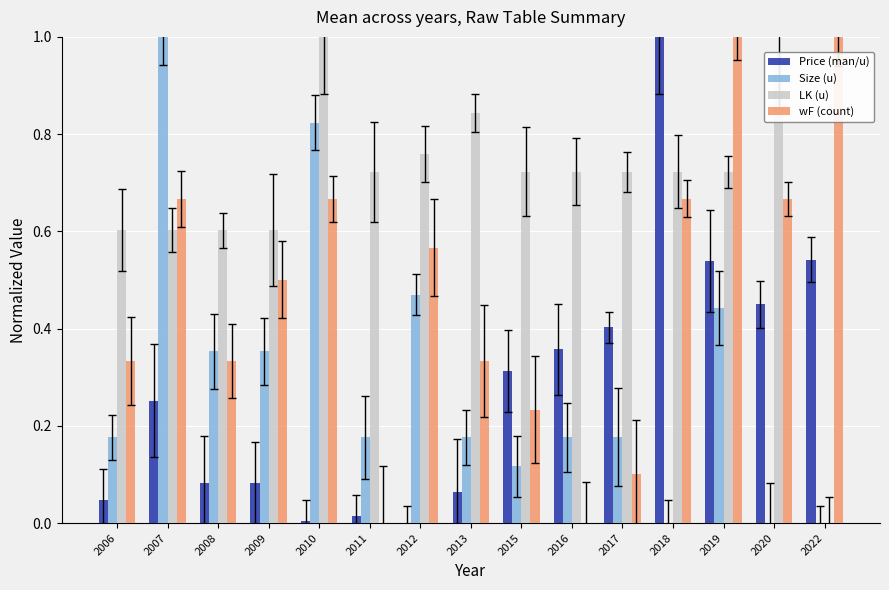

What is the sum of all wF (count) values?

7.1